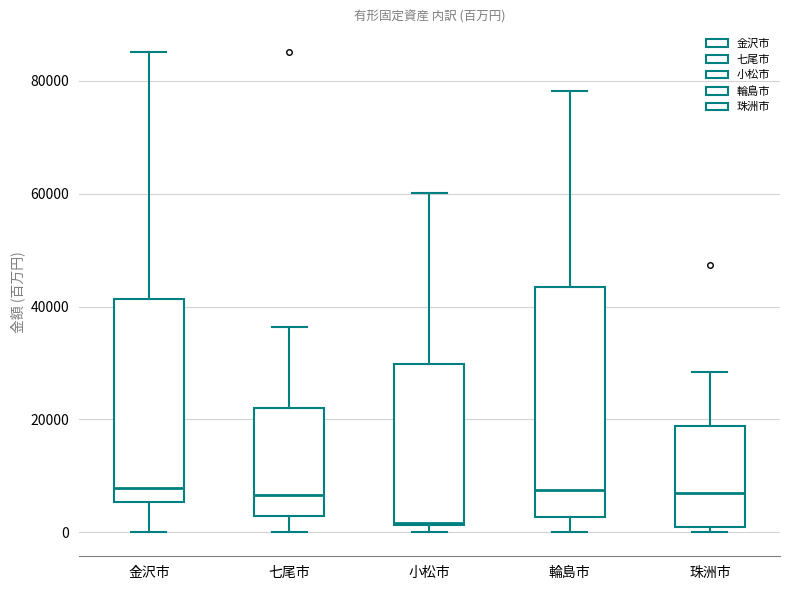

Comparing the boxes themselves (not the whiskers), which one is the tallest?

輪島市